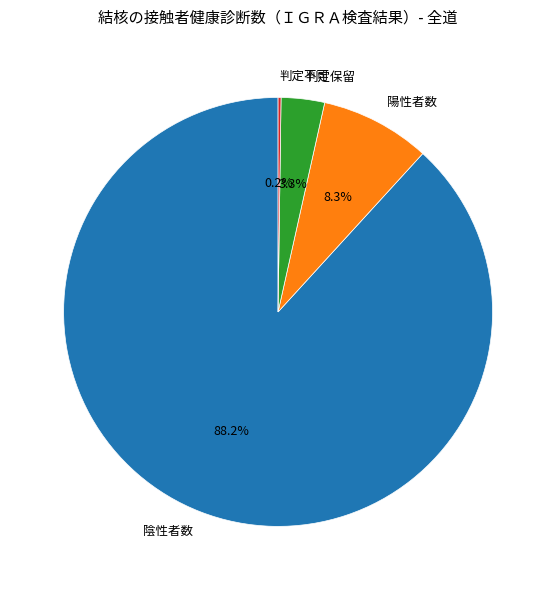

True or false: 陽性者数 accounts for 14% of the total.

False